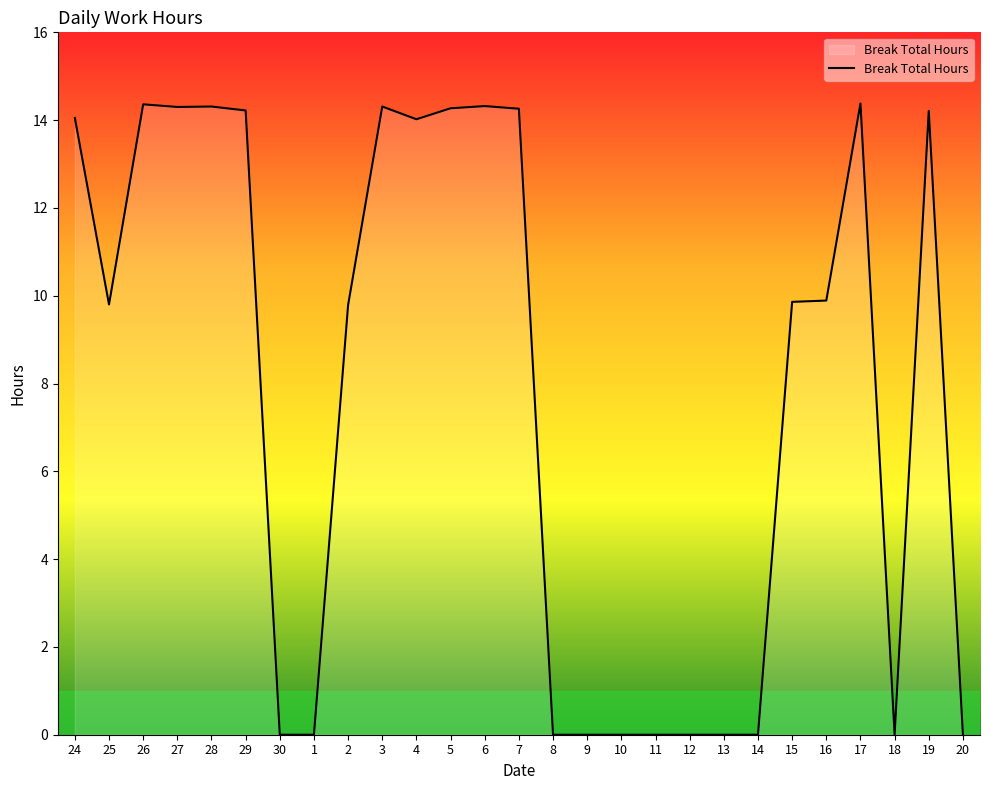

What is the change in value from 1 to 6?

+14.3